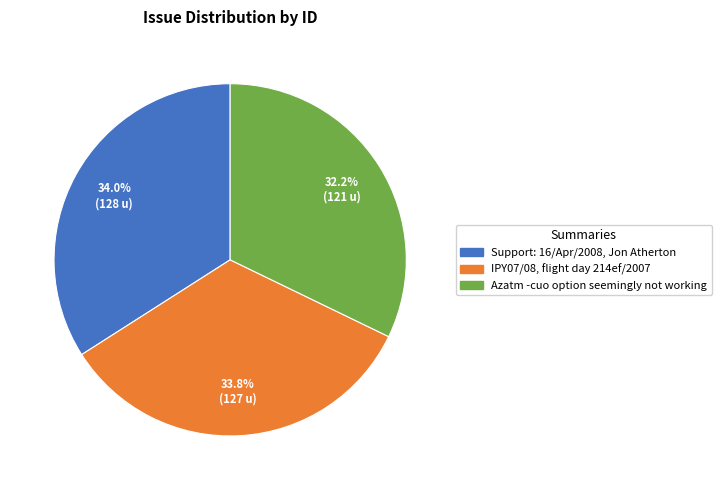

Is it true that Support: 16/Apr/2008, Jon Atherton is 48% of the pie?

False